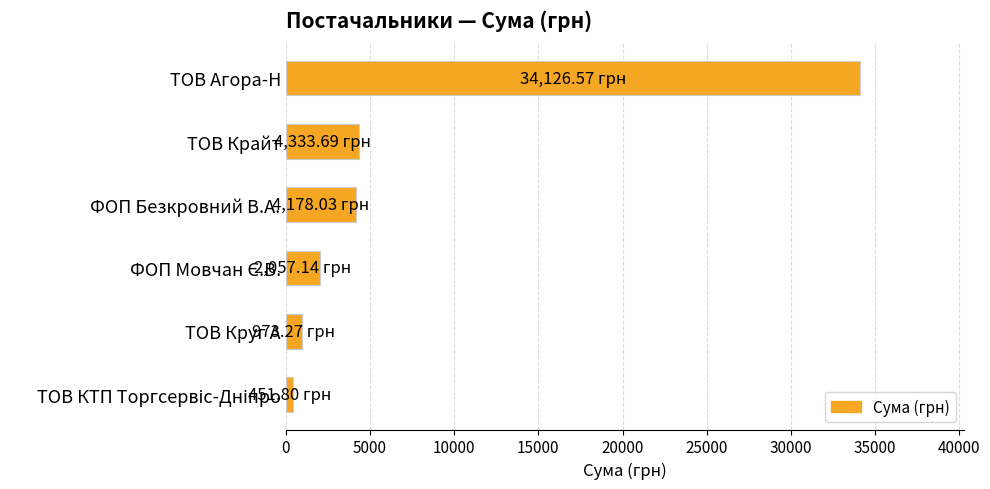

Which has a higher value, ТОВ Агора-Н or ТОВ Круг А?

ТОВ Агора-Н